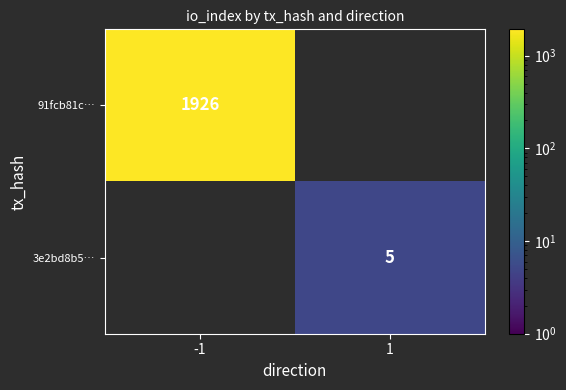

What is the minimum value shown in the chart?

5.0